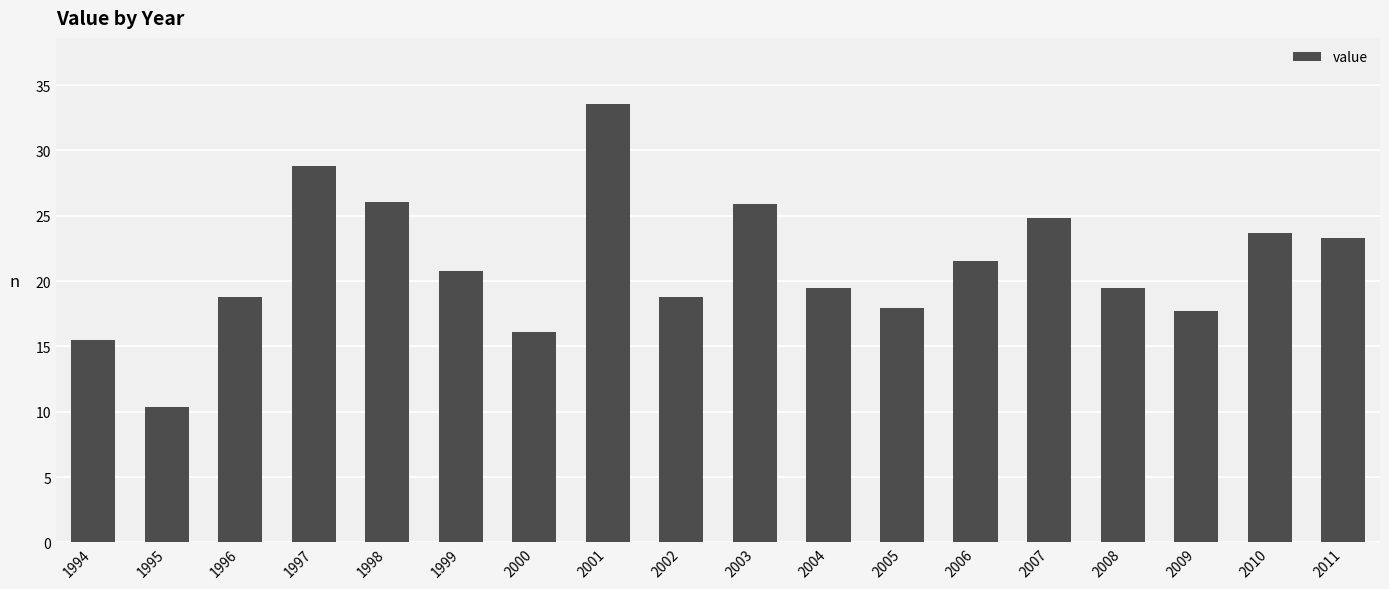

Reading left to right, extract all data points from this chart.

15.5	10.4	18.8	28.8	26.1	20.7	16.1	33.6	18.8	25.9	19.5	17.9	21.5	24.8	19.5	17.7	23.7	23.3